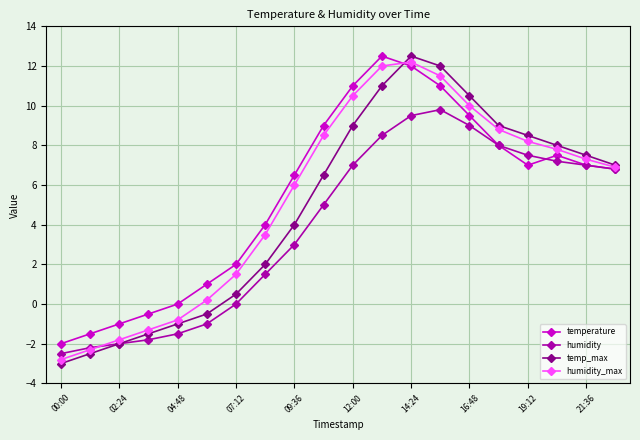

True or false: temp_max and temperature intersect in this chart.

True